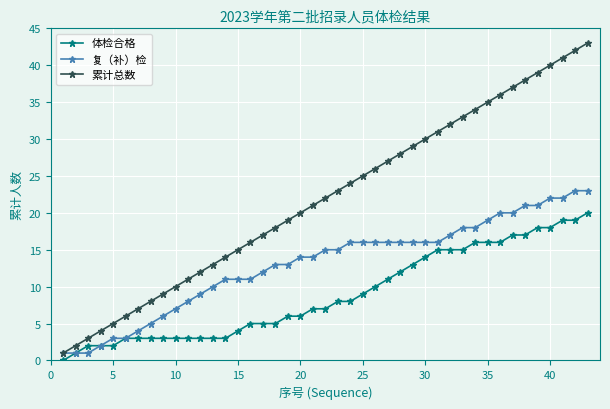

True or false: 累计总数 has more than 1 interior local peaks.

False